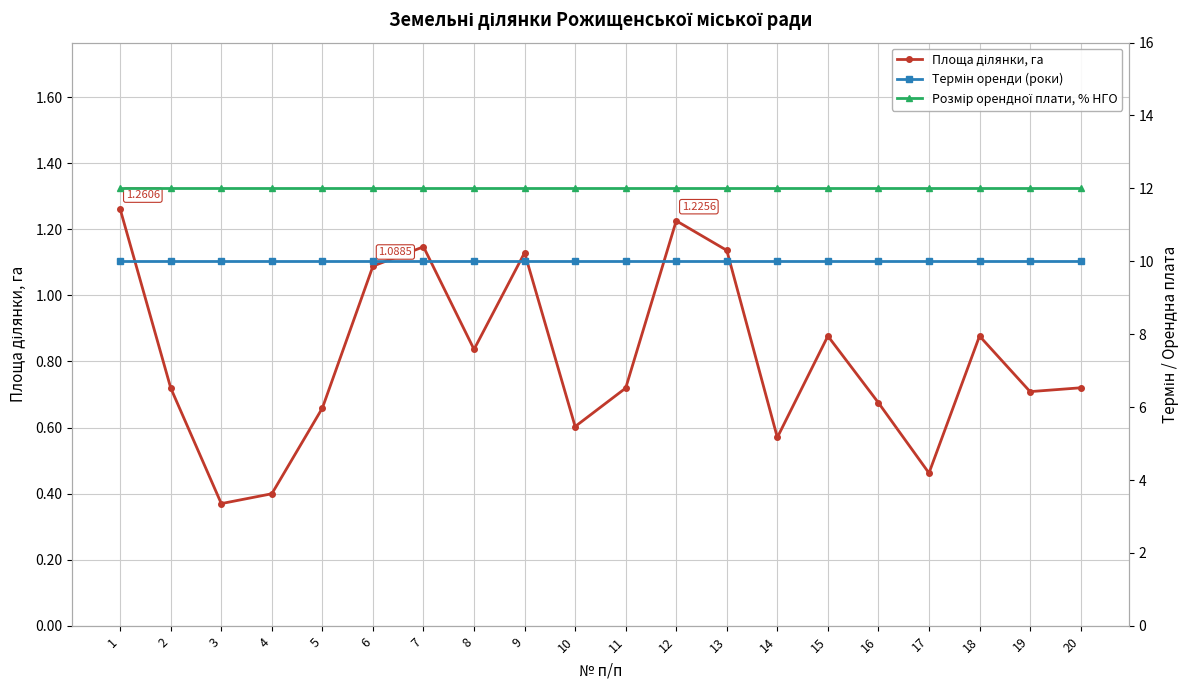

What is the sum of the Площа ділянки, га values at 8 and 19?

1.5